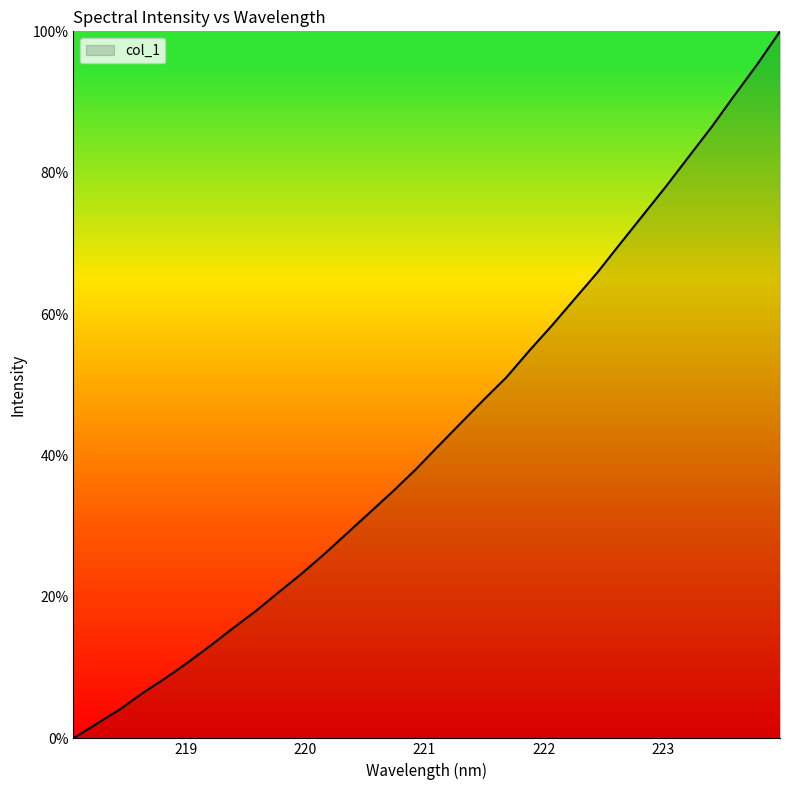

What is the difference between the maximum and minimum values?

100.0